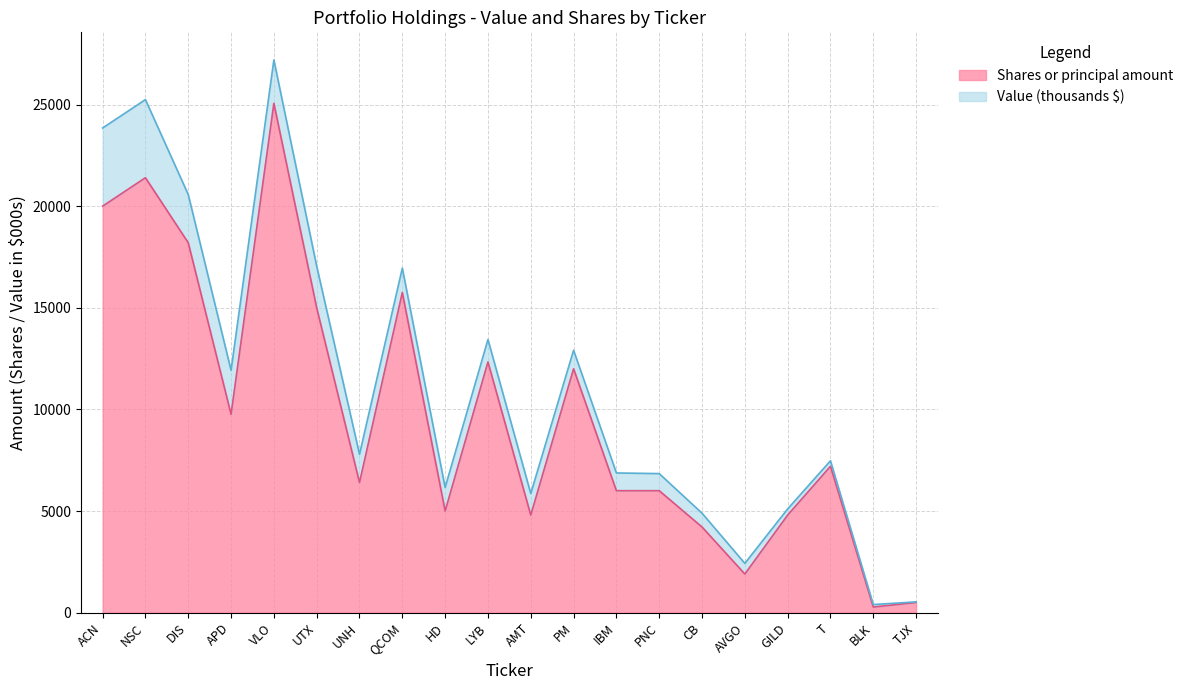

True or false: Shares or principal amount has a value of 5505 at APD.

False